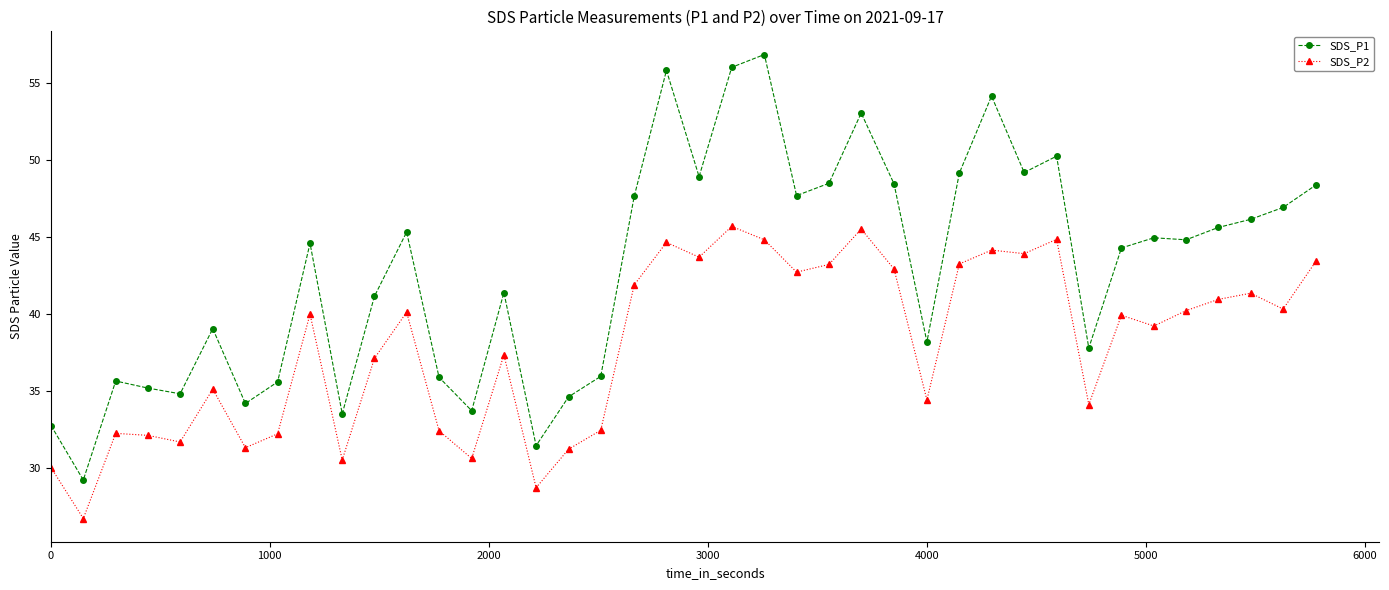

Which series has the largest total across all categories?

SDS_P1